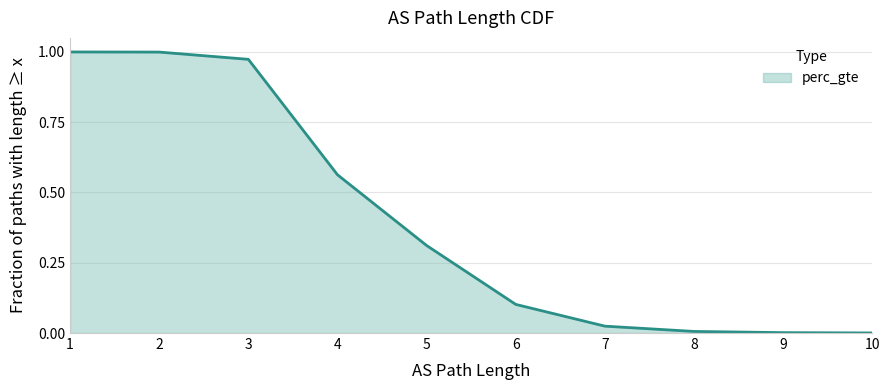

True or false: the data shows 0.0 at 8.

True